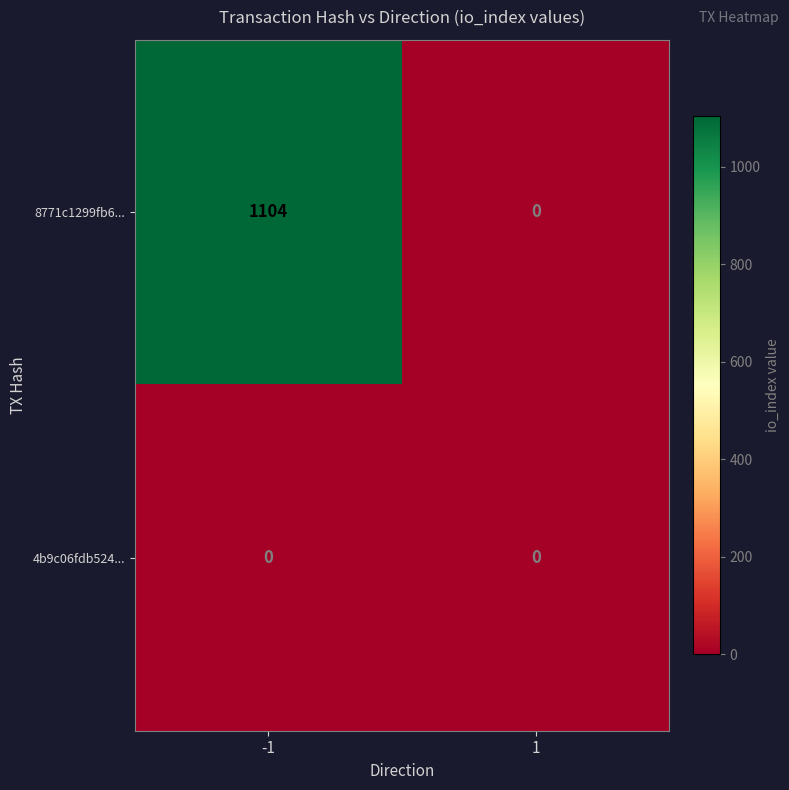

How many distinct data groups are displayed?

2